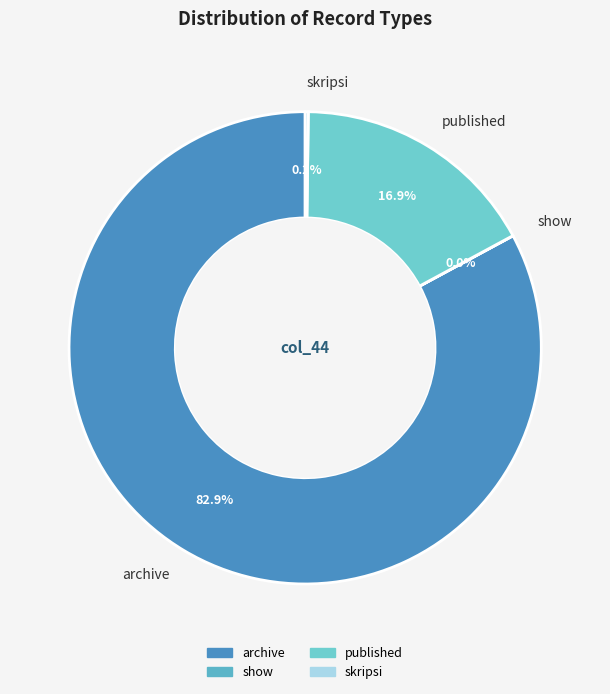

What is the ratio of the value at archive to the value at published?

4.9